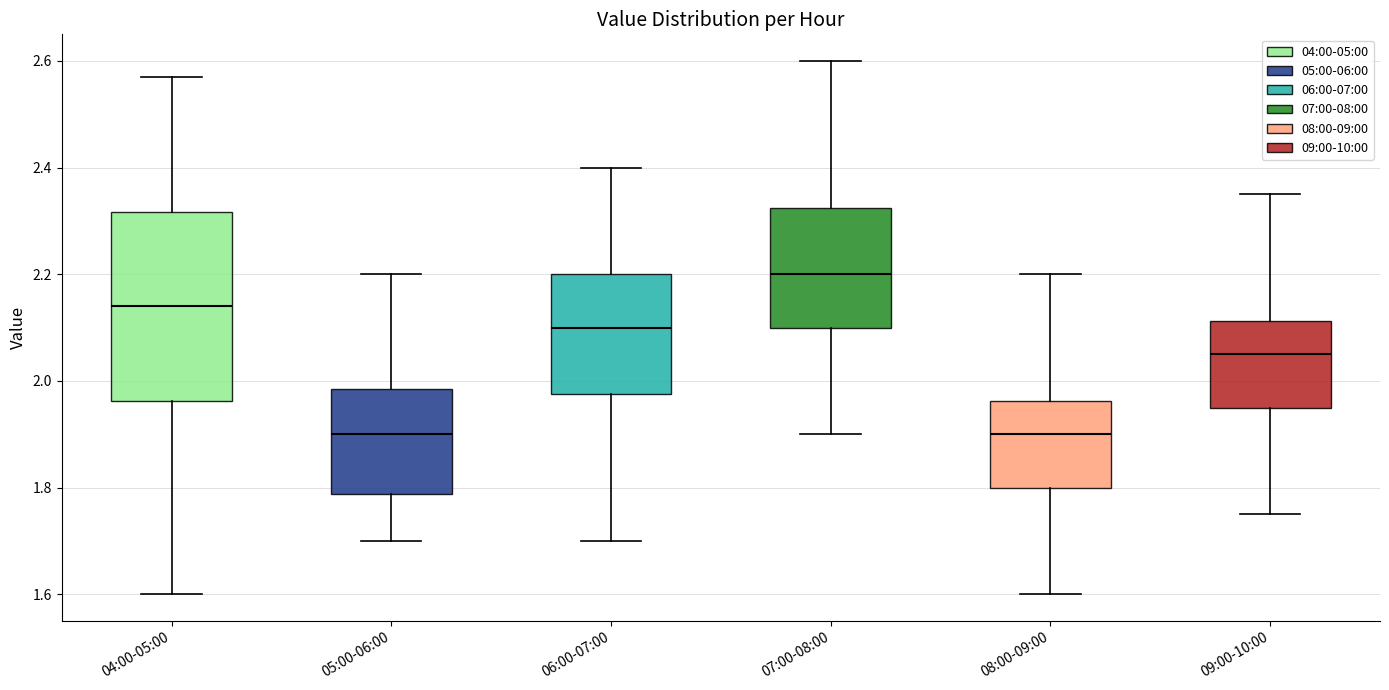

Reading left to right, read every box against the y-axis: the position of its median line, the range the box covers, and the ends of its whiskers. The values are not printed on the chart, so give them approximately, as read against the axis.

04:00-05:00: median 2.14, box 1.96 to 2.32, whiskers 1.60 to 2.58
05:00-06:00: median 1.90, box 1.78 to 1.98, whiskers 1.70 to 2.20
06:00-07:00: median 2.10, box 1.98 to 2.20, whiskers 1.70 to 2.40
07:00-08:00: median 2.20, box 2.10 to 2.32, whiskers 1.90 to 2.60
08:00-09:00: median 1.90, box 1.80 to 1.96, whiskers 1.60 to 2.20
09:00-10:00: median 2.06, box 1.96 to 2.12, whiskers 1.76 to 2.36